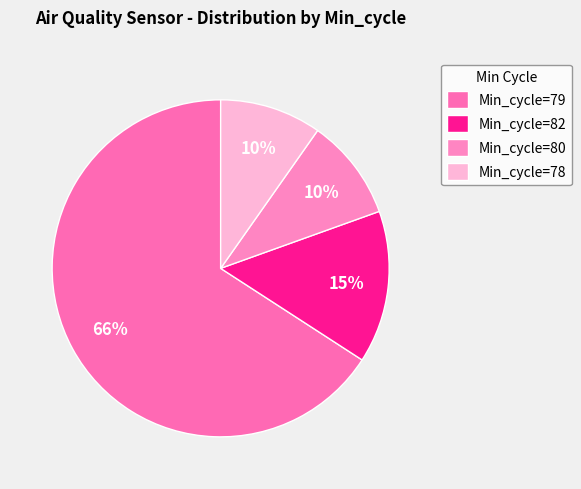

Which slice is the largest?

Min_cycle=79